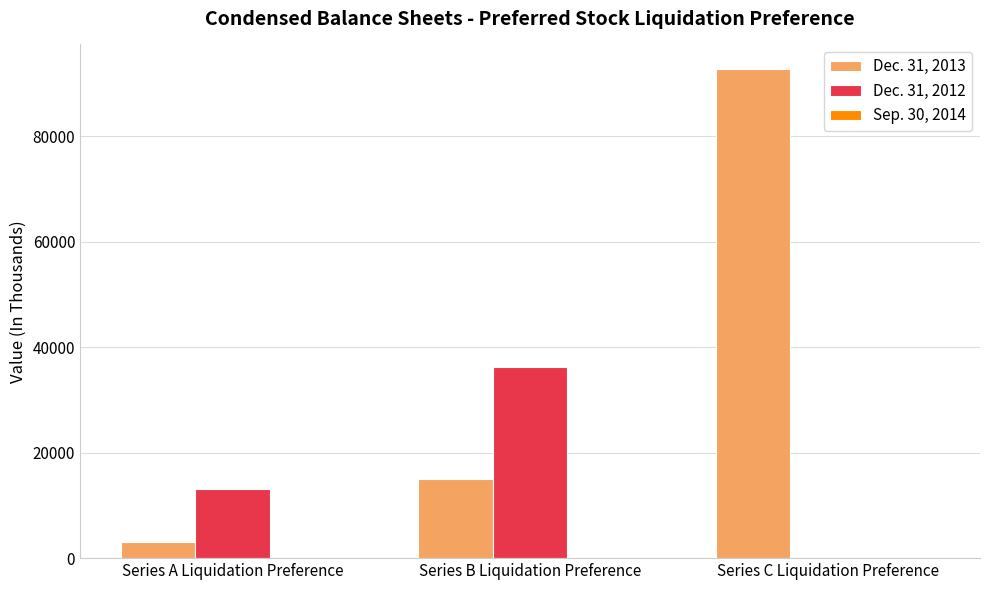

At which category is the sum across all series the highest?

Series C Liquidation Preference